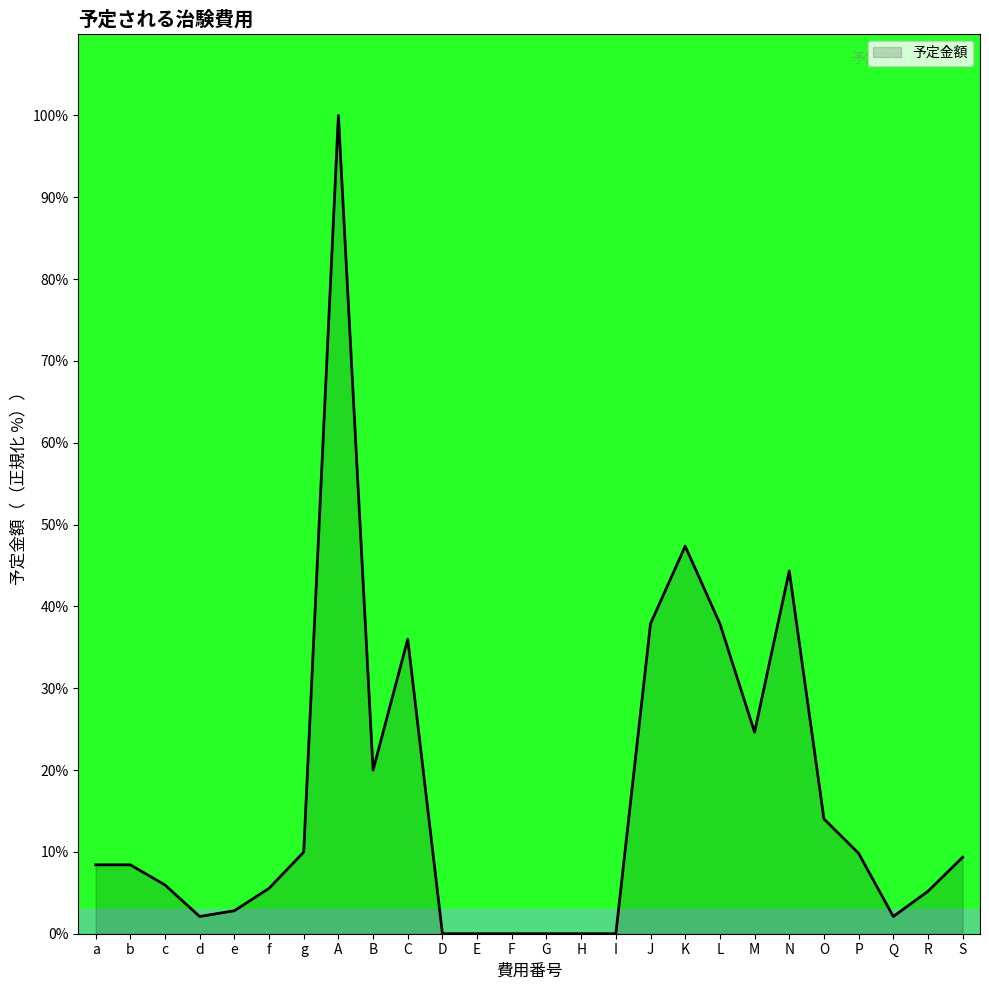

The value at N is 68.9. True or false?

False